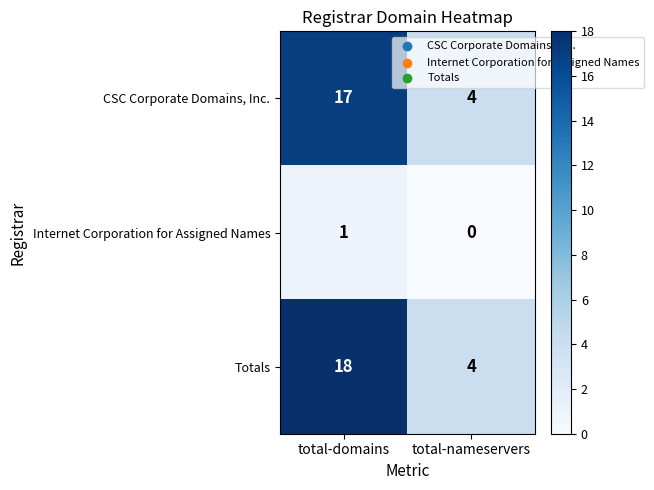

True or false: CSC Corporate Domains, Inc. has a value of 4 at total-domains.

False